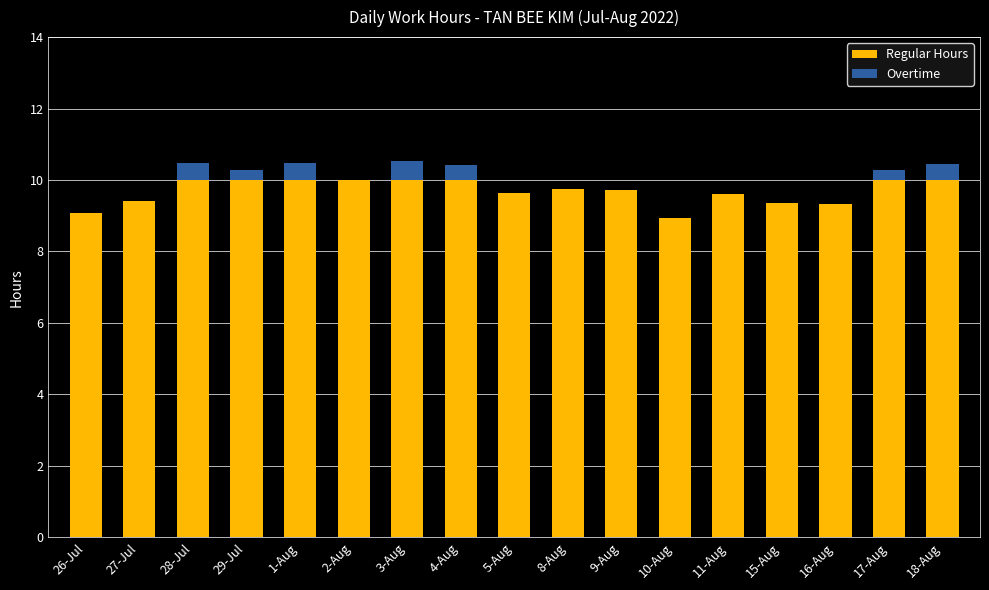

What is the total value across all series at 9-Aug?

9.7